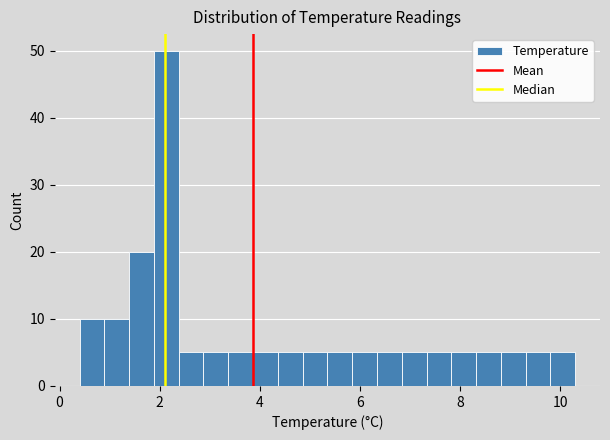

Read against the x-axis, roughly where is the centre of the tallest bar?

2.2